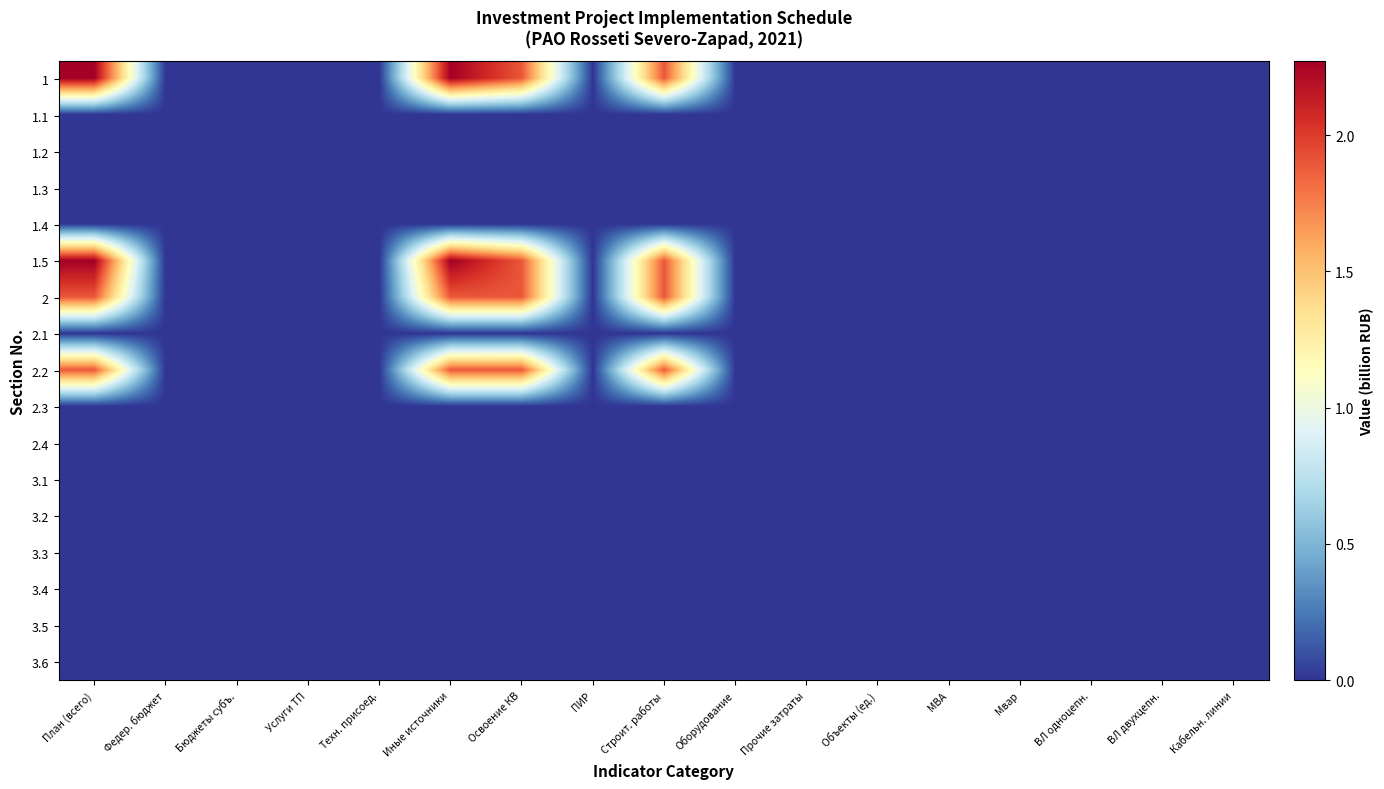

At which category is the sum across all series the highest?

План (всего)